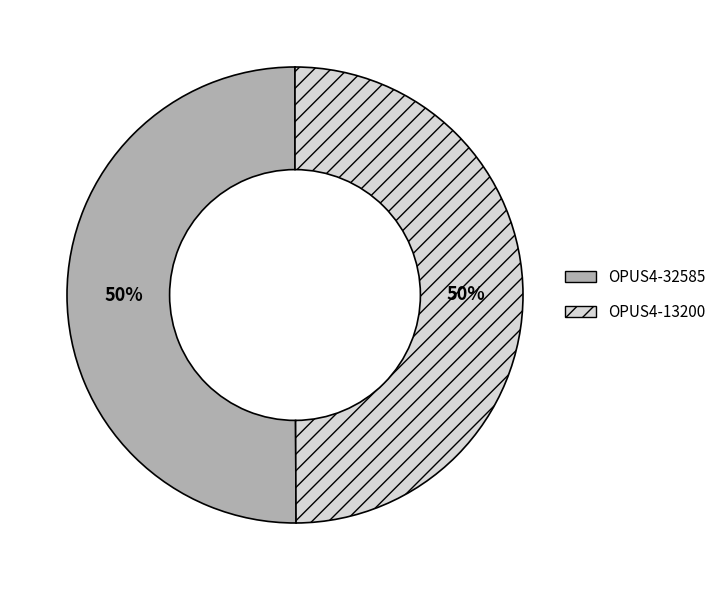

Do OPUS4-13200 and OPUS4-32585 together represent more than half of the pie?

Yes